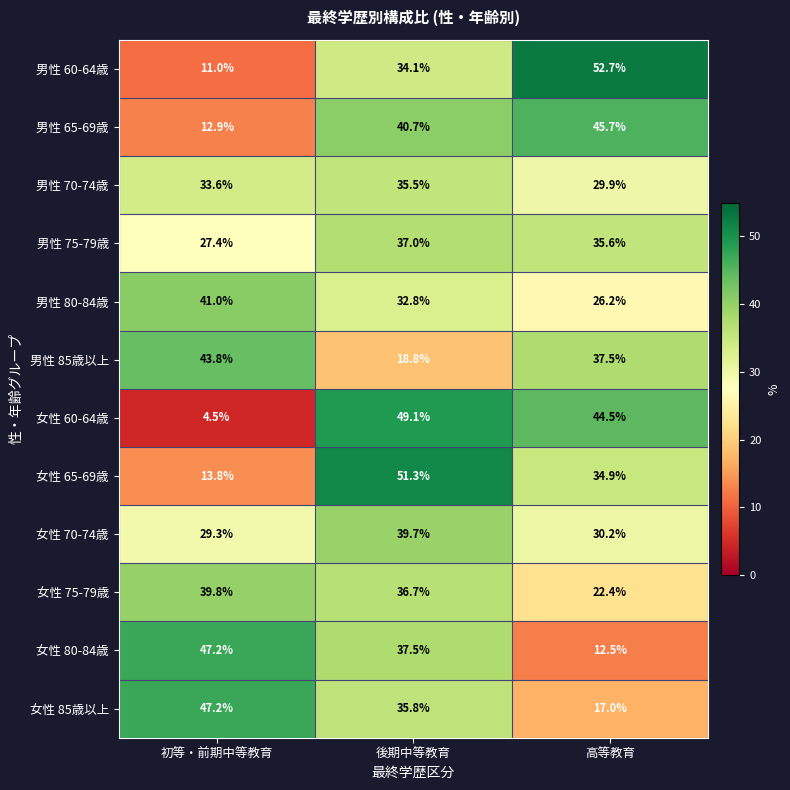

At 高等教育, list the series in order from largest to smallest.

男性 60-64歳, 男性 65-69歳, 女性 60-64歳, 男性 85歳以上, 男性 75-79歳, 女性 65-69歳, 女性 70-74歳, 男性 70-74歳, 男性 80-84歳, 女性 75-79歳, 女性 85歳以上, 女性 80-84歳